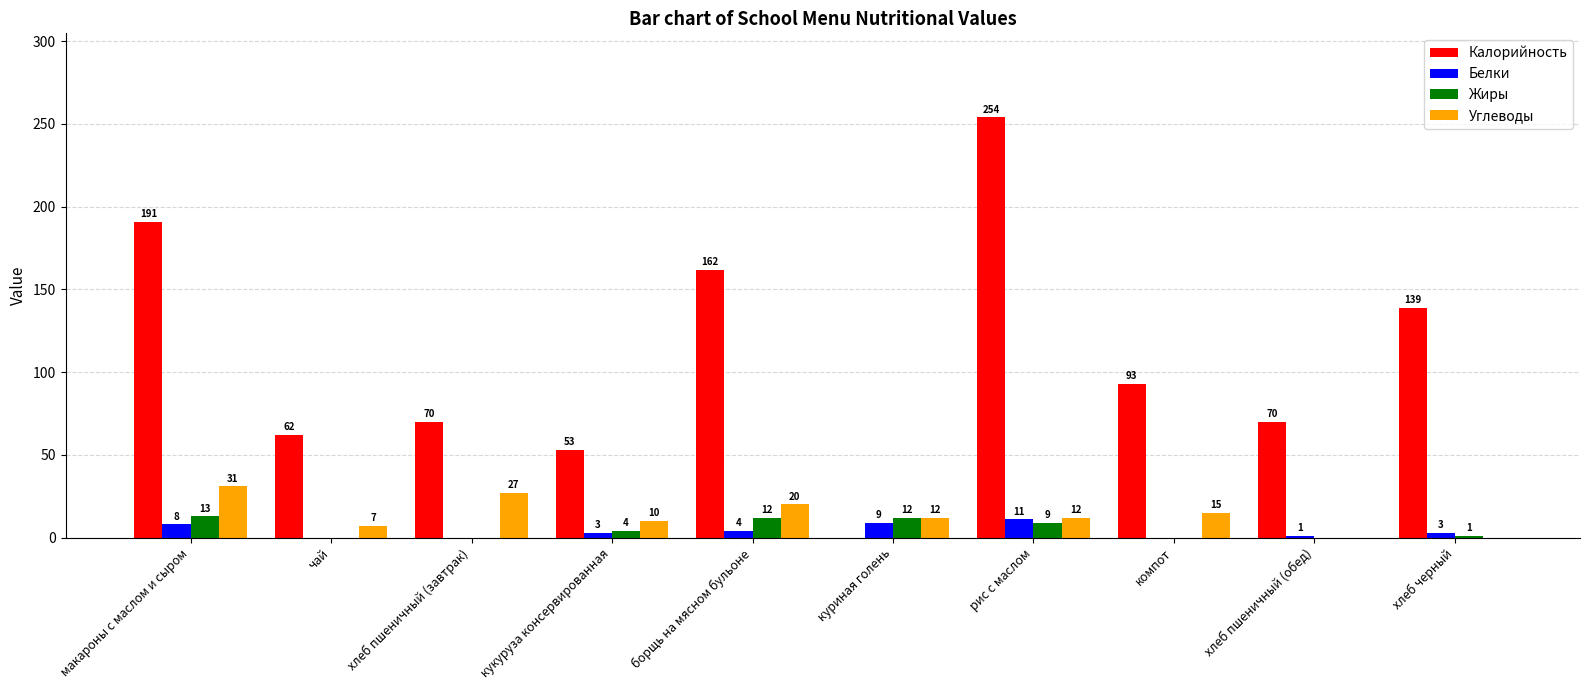

What is the approximate value of Жиры at кукуруза консервированная?

4